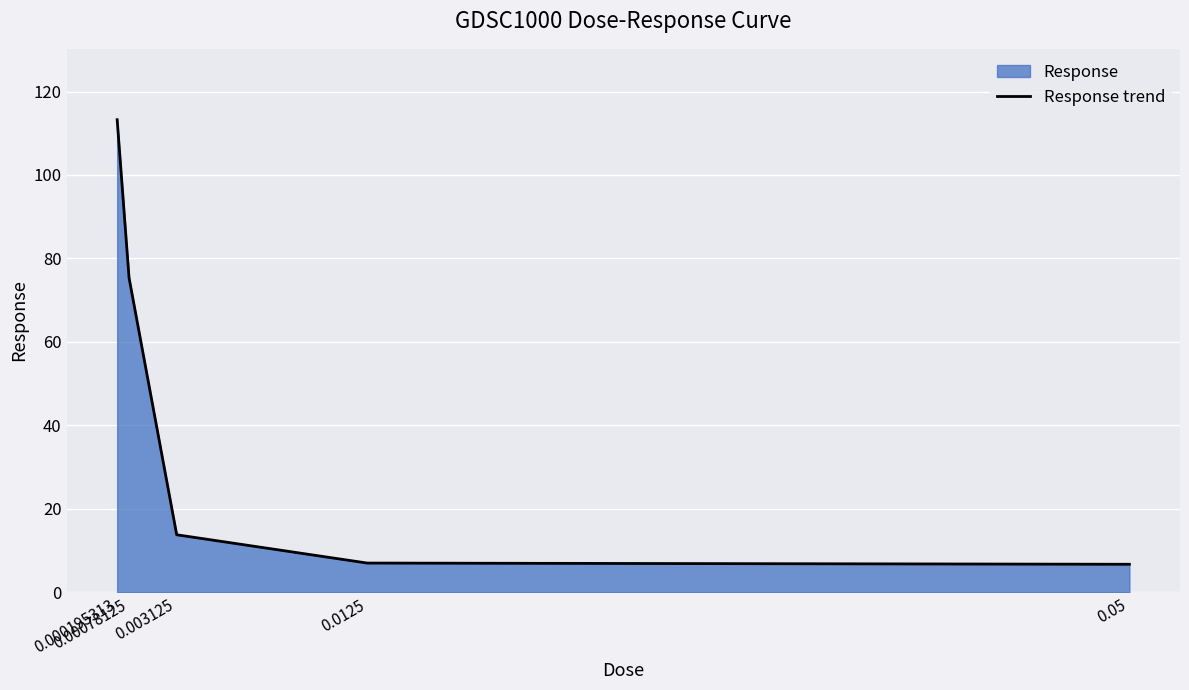

What value does the data have at 0.003125?

13.8